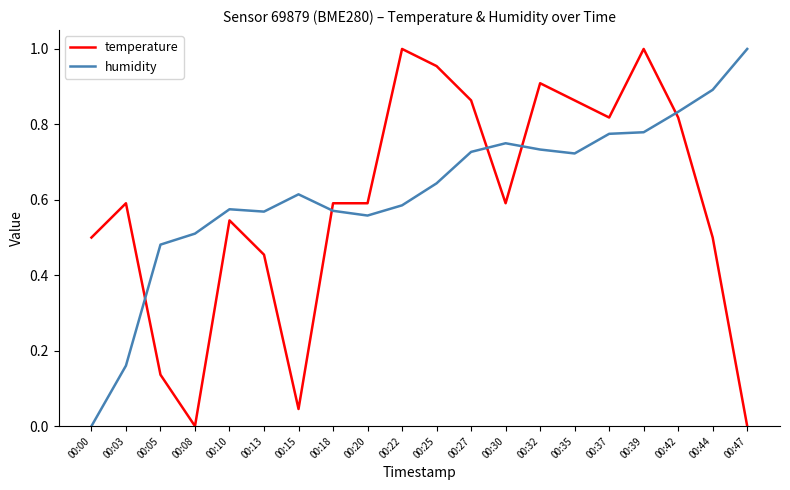

The humidity series shows 0.9 at 00:18. True or false?

False